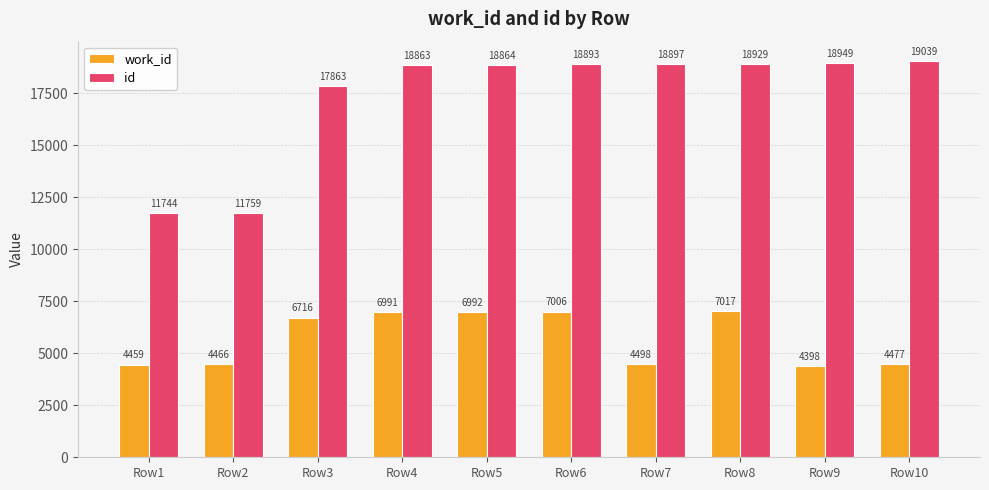

What is the sum of all work_id values?

57020